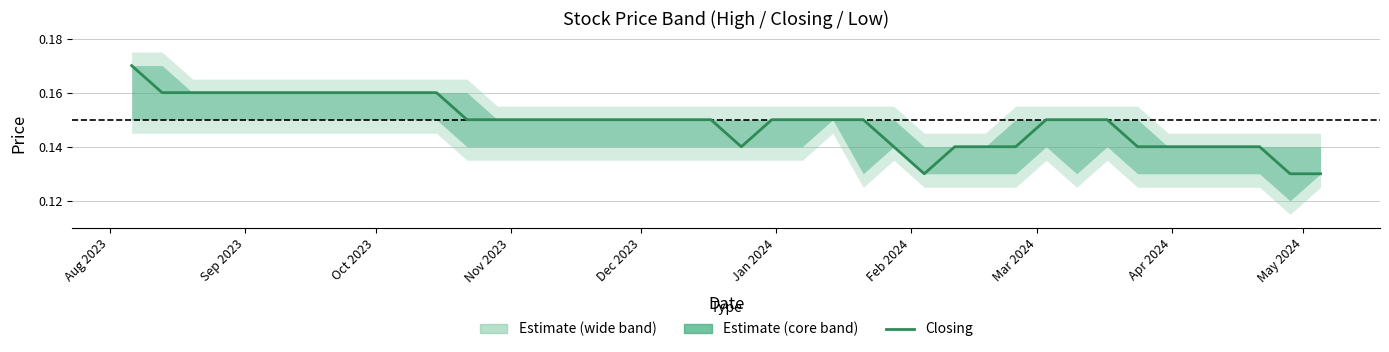

The value at 36 is 0.2. True or false?

False